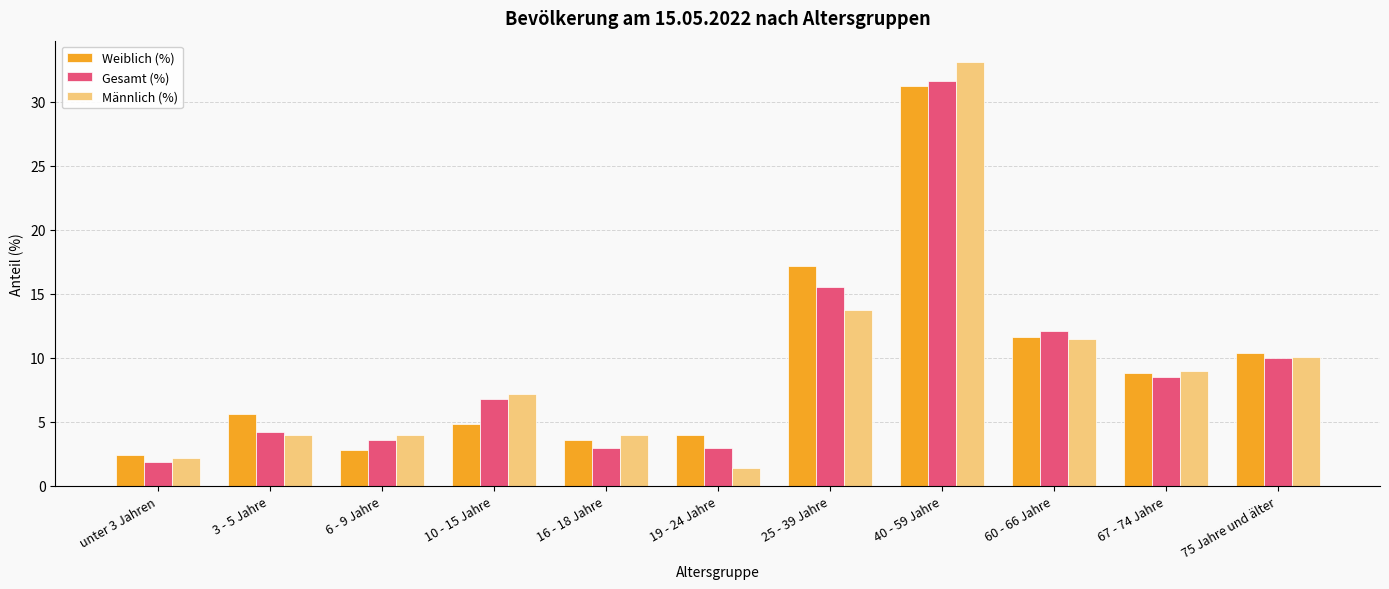

What is the difference between the maximum and minimum values in the Gesamt (%) series?

29.7